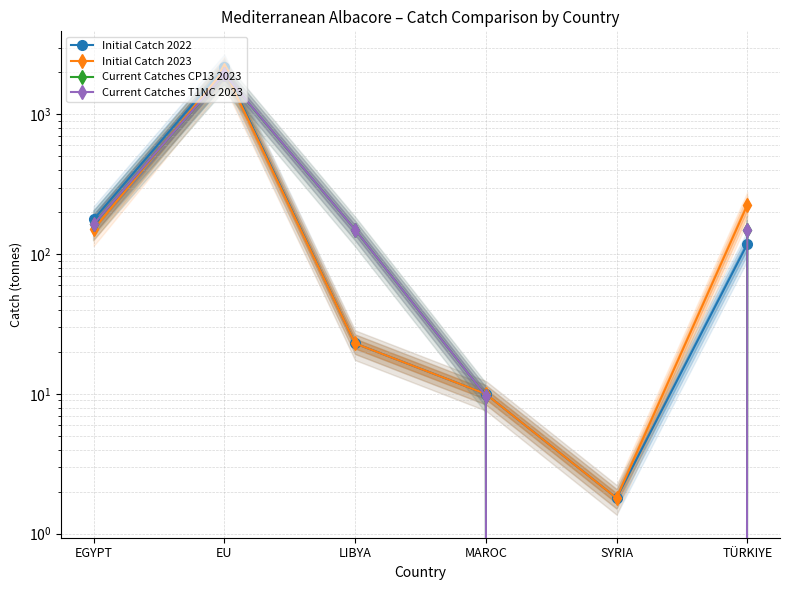

What is the difference between the Initial Catch 2022 values at TÜRKIYE and EGYPT?

59.0